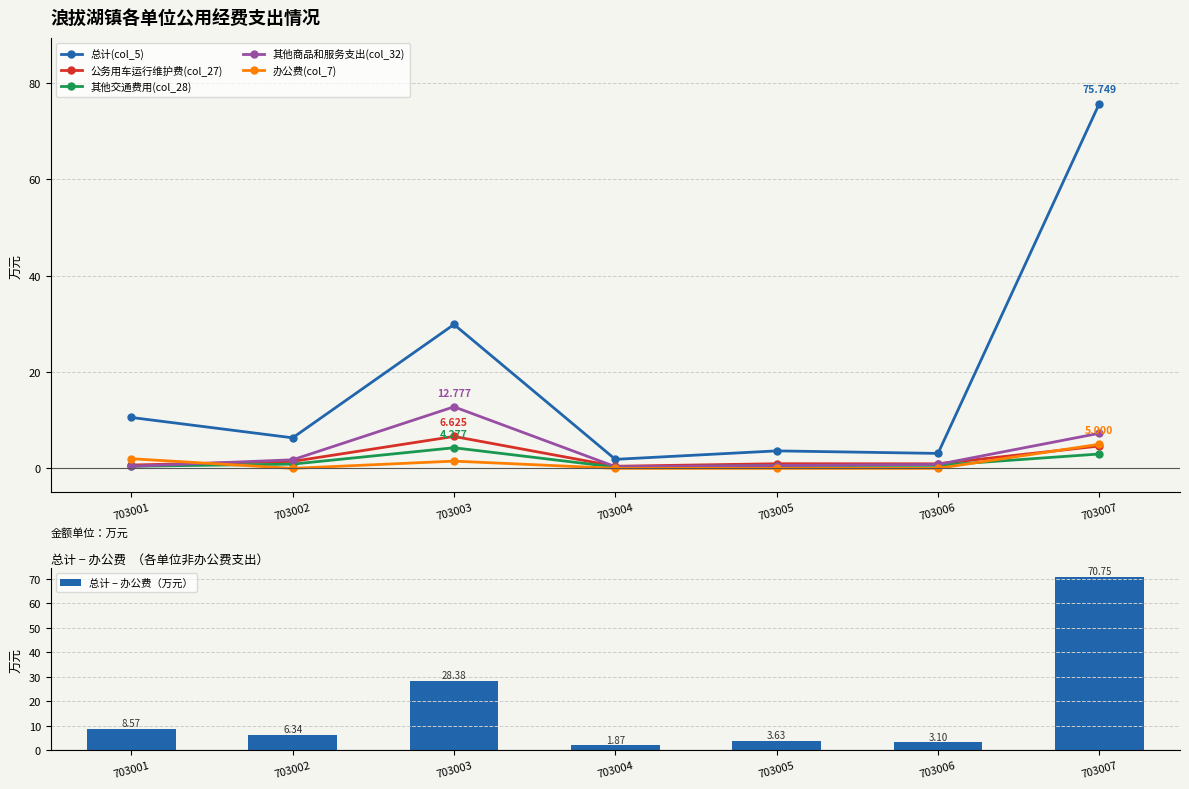

What is the greatest value displayed?

75.7